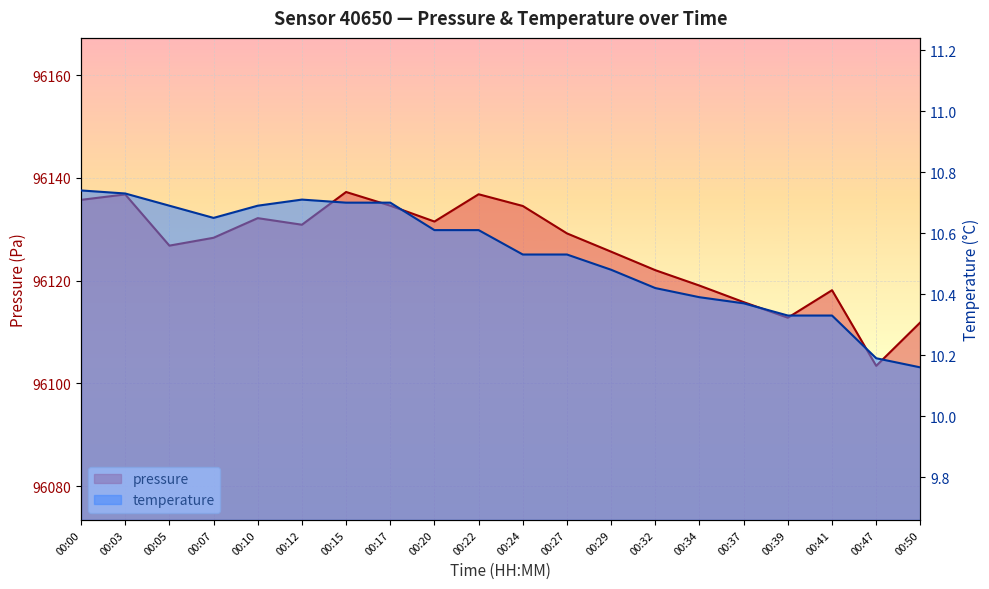

What is the minimum value for temperature?

10.2